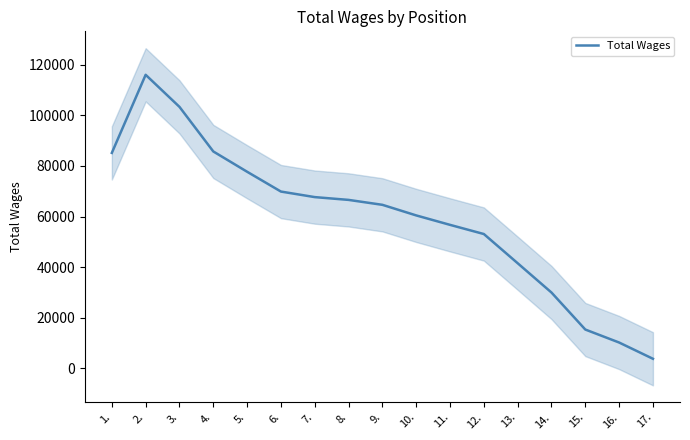

Does the chart display data point markers on the line(s)?

No